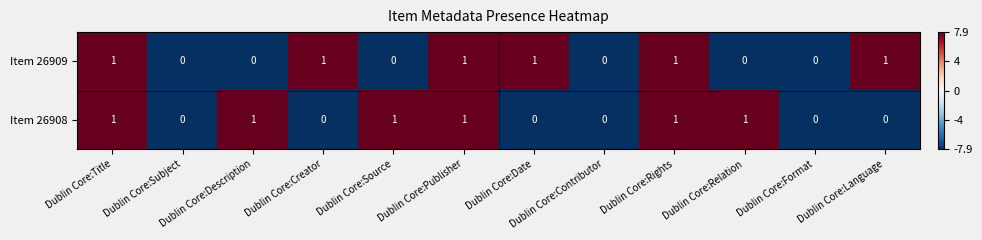

What is the sum of all Item 26909 values?

6